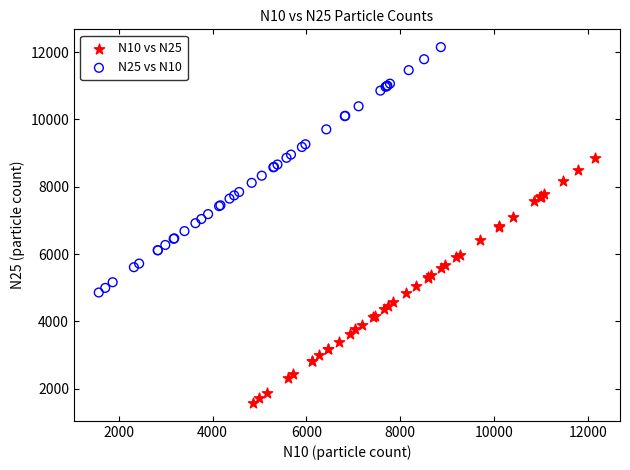

Which series contains the lowest Y value?

N10 vs N25